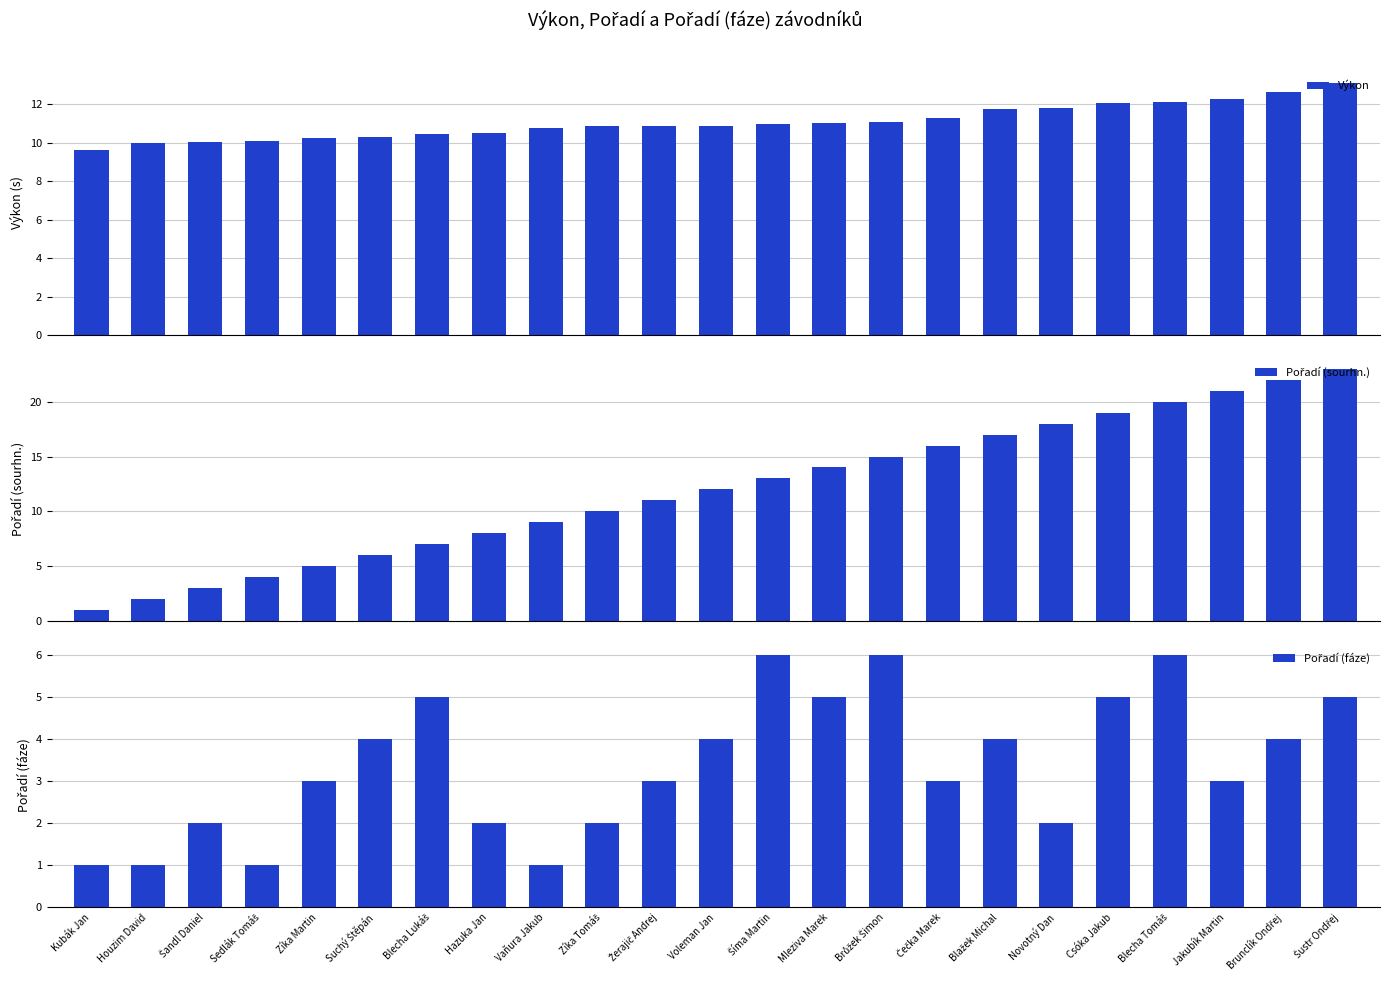

How many groups of bars are there?

23